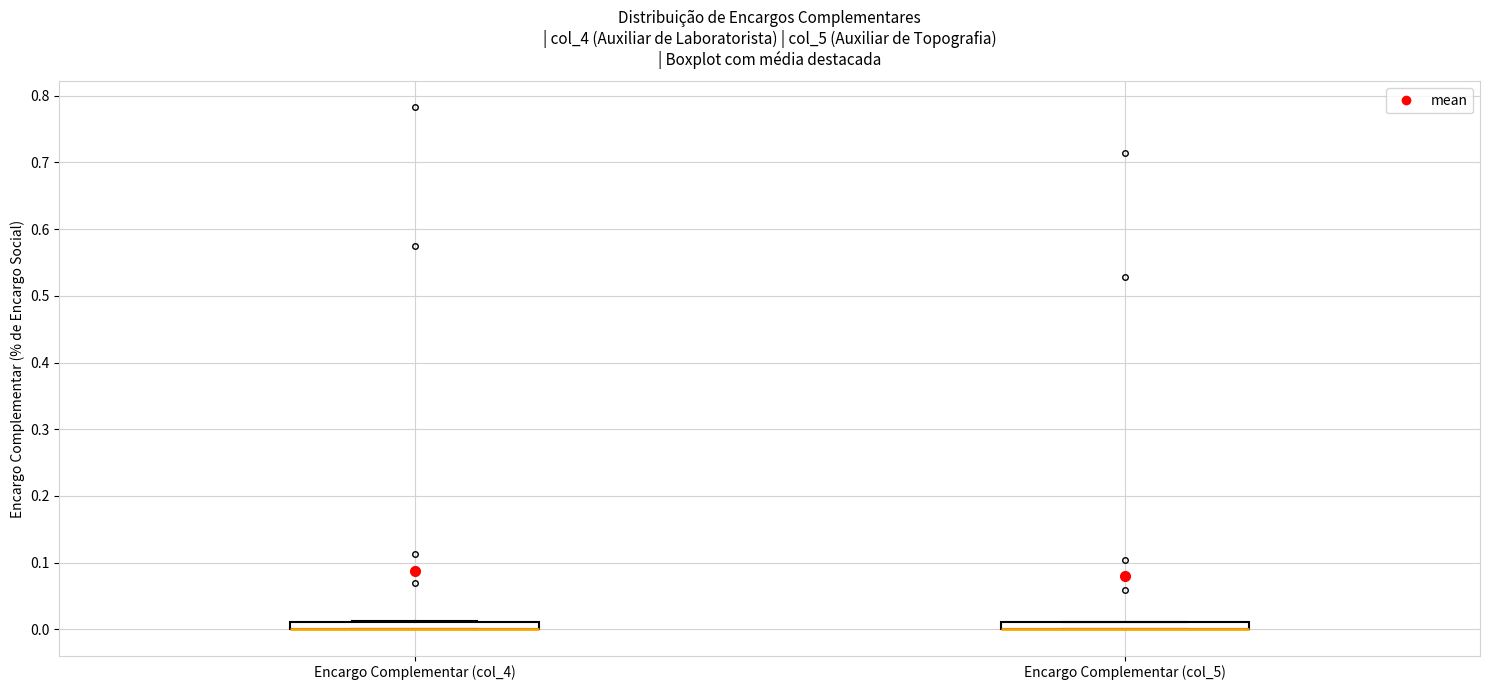

Where is the upper edge of the box for Encargo Complementar (col_4) on the y-axis? The values are not printed on the chart, so give them approximately, as read against the axis.

0.01